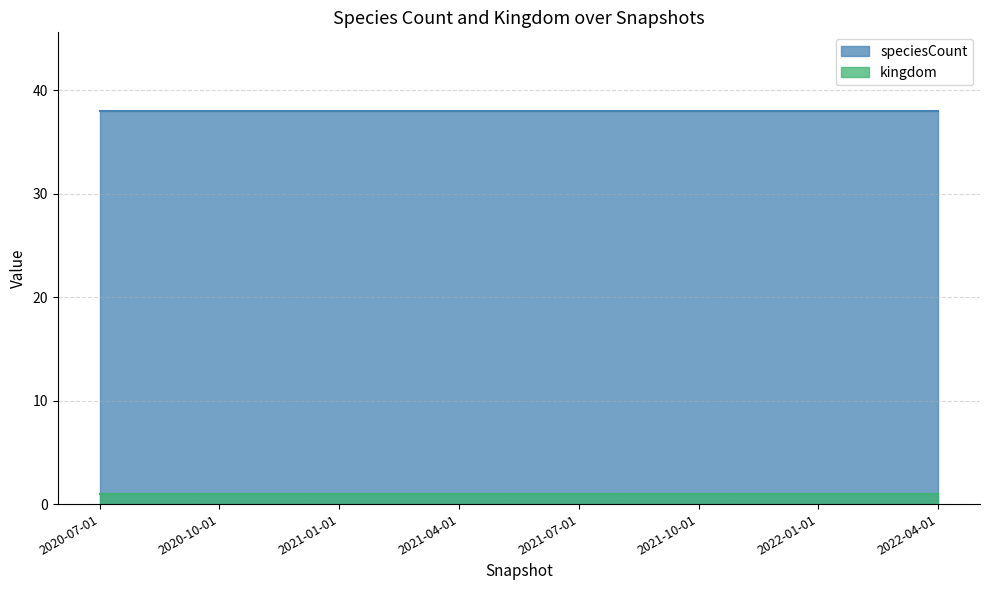

The speciesCount series shows 23 at 2021-01-01. True or false?

False